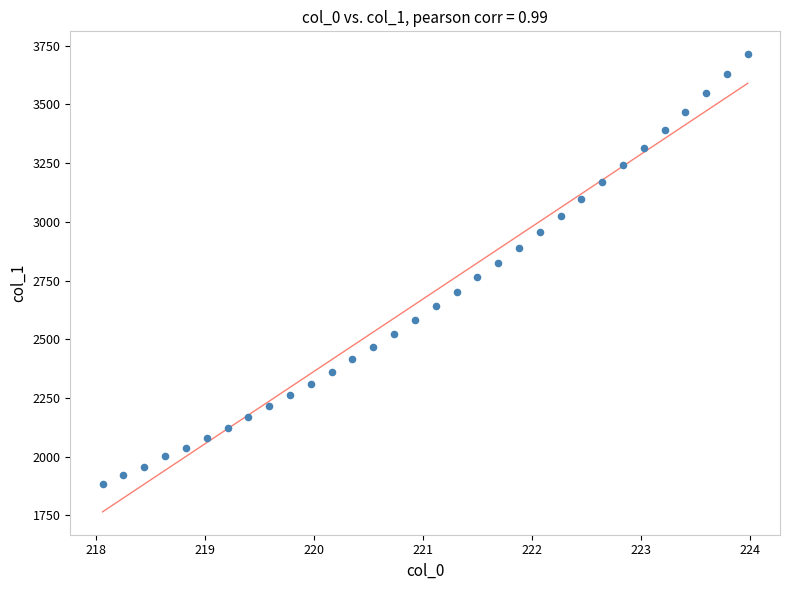

What is the range of X values (max minus min)?

5.9